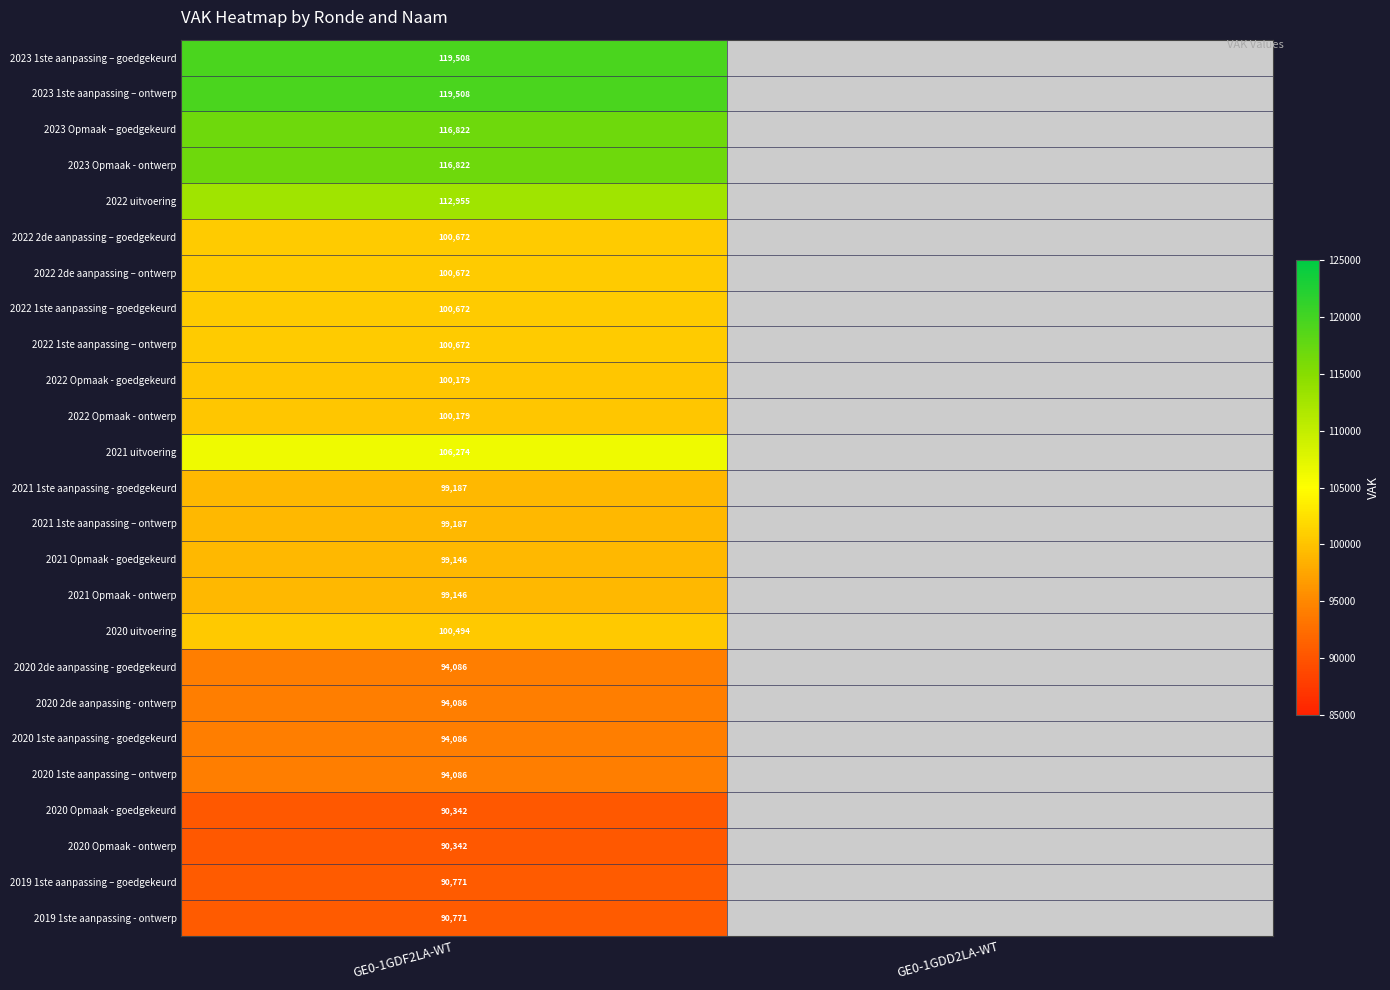

The 2023 Opmaak - ontwerp series shows 176893 at GE0-1GDF2LA-WT. True or false?

False